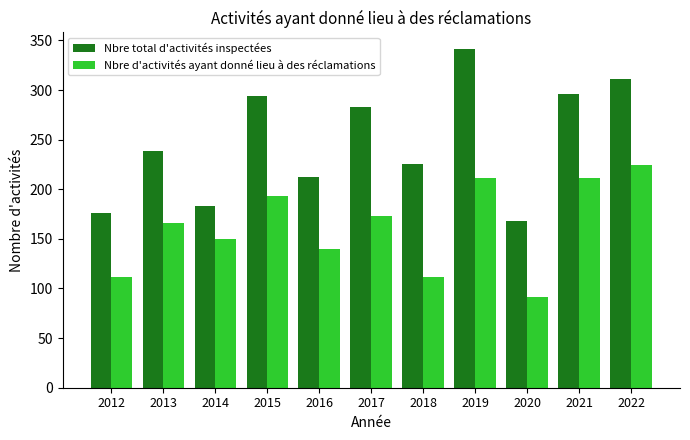

Which category has the highest value across all series?

2019